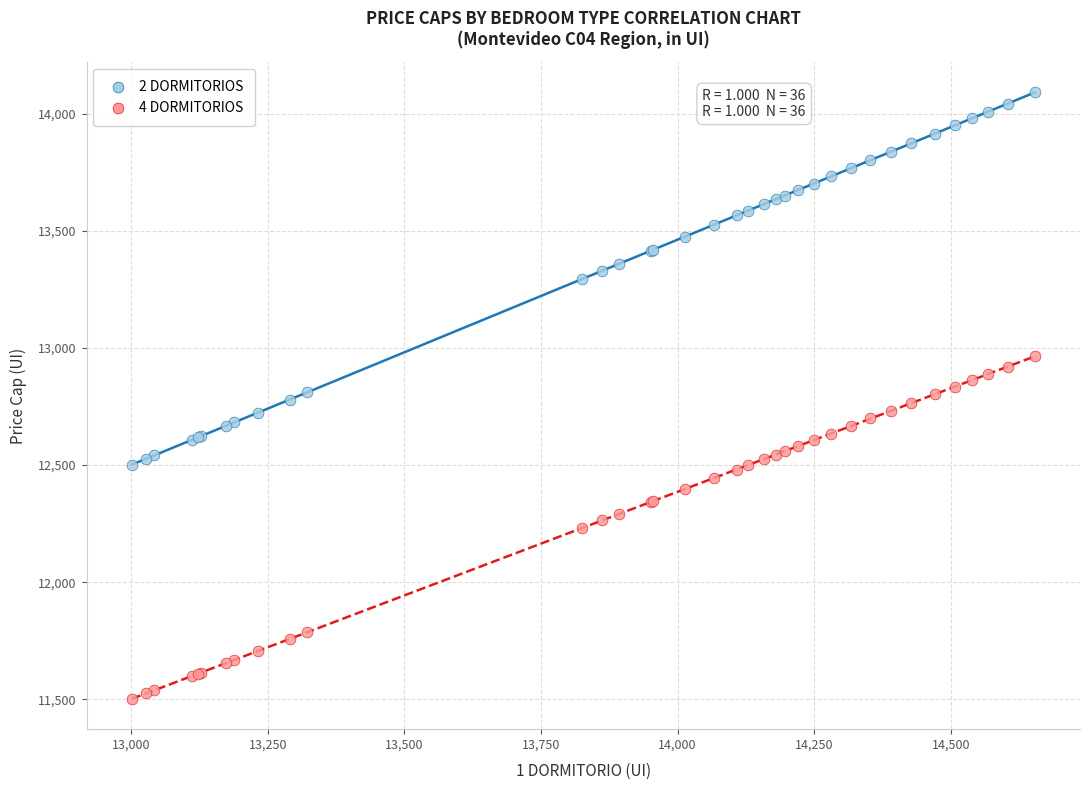

Which series reaches the maximum Y coordinate?

2 DORMITORIOS